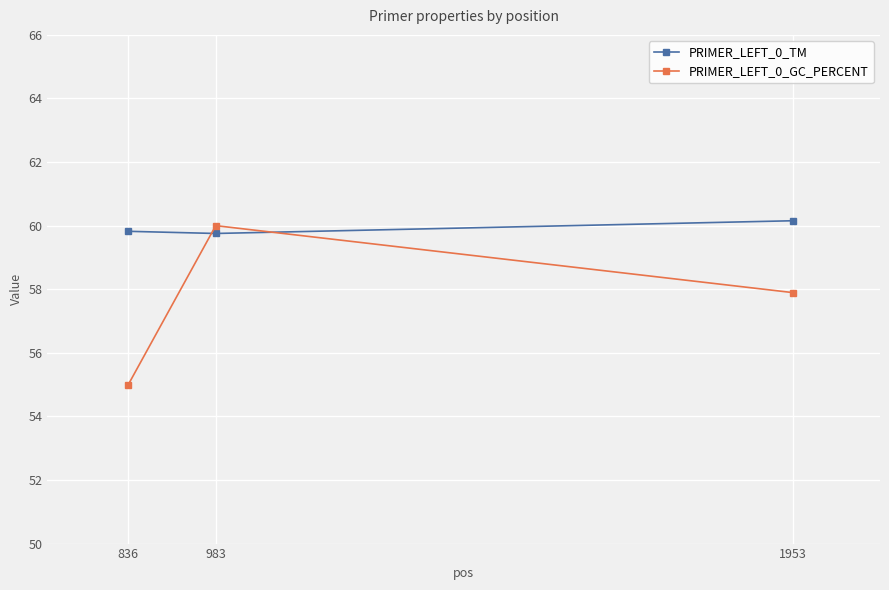

How many lines are shown in the chart?

2